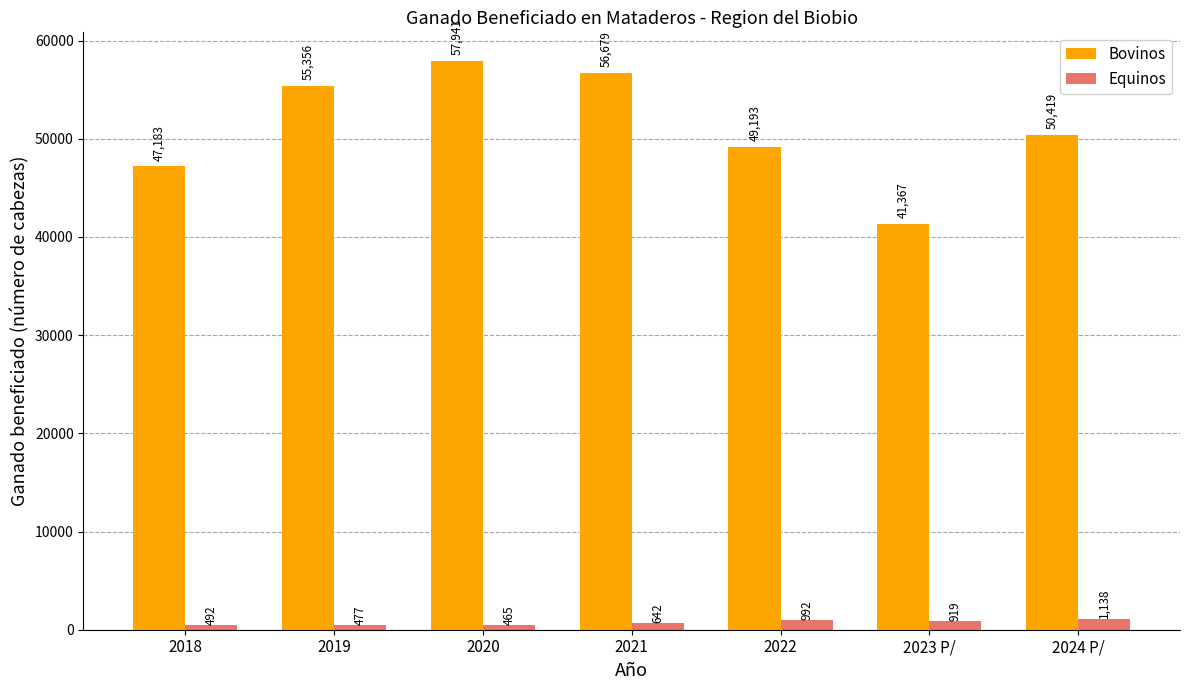

The value of Bovinos at 2022 is 49193. True or false?

True